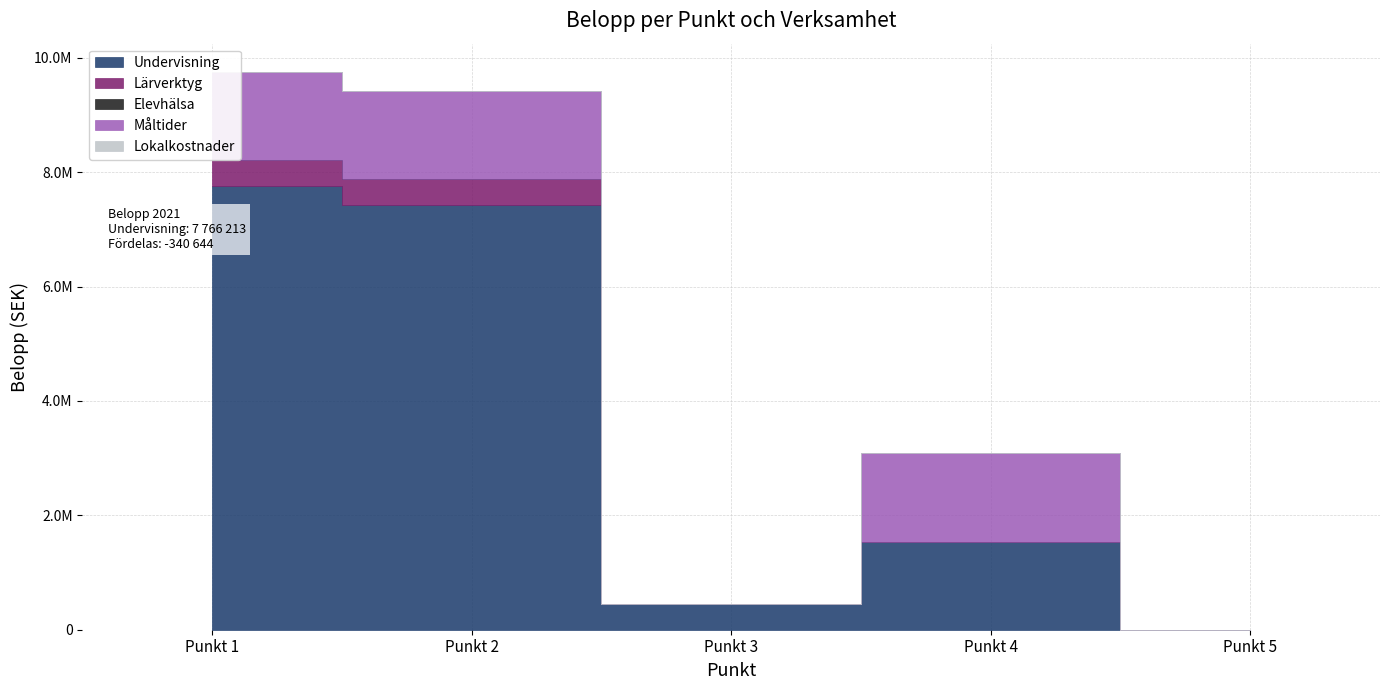

What is the total value across all series at Punkt 4?

3084000